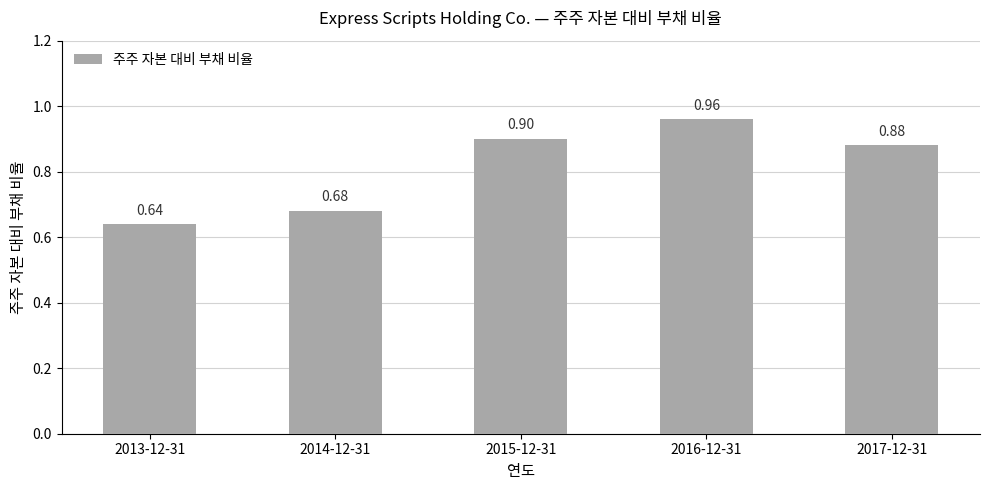

How many data points does each series have?

5